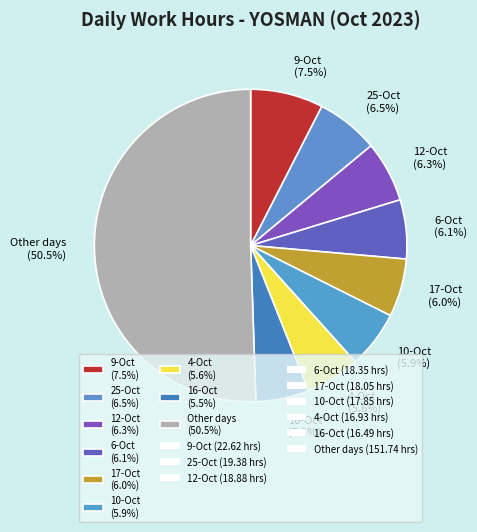

What is the ratio of the value at 17-Oct (6.0%) to the value at 6-Oct (6.1%)?

1.0